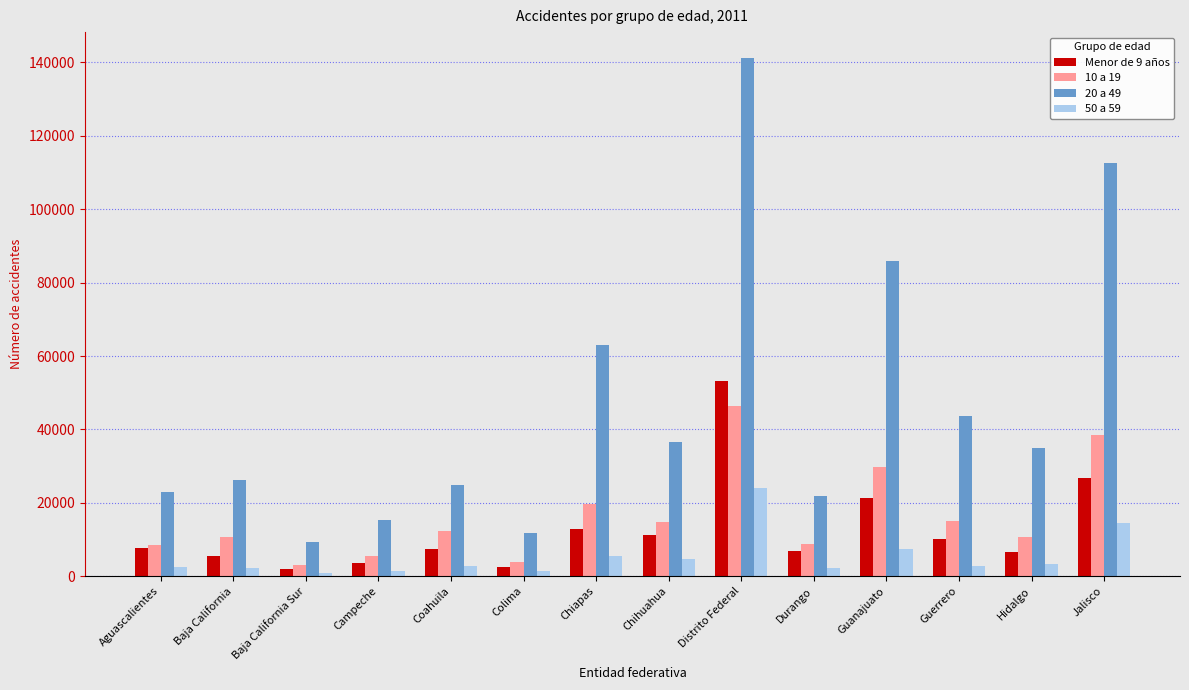

List the series in order of their peak value, highest first.

20 a 49, Menor de 9 años, 10 a 19, 50 a 59